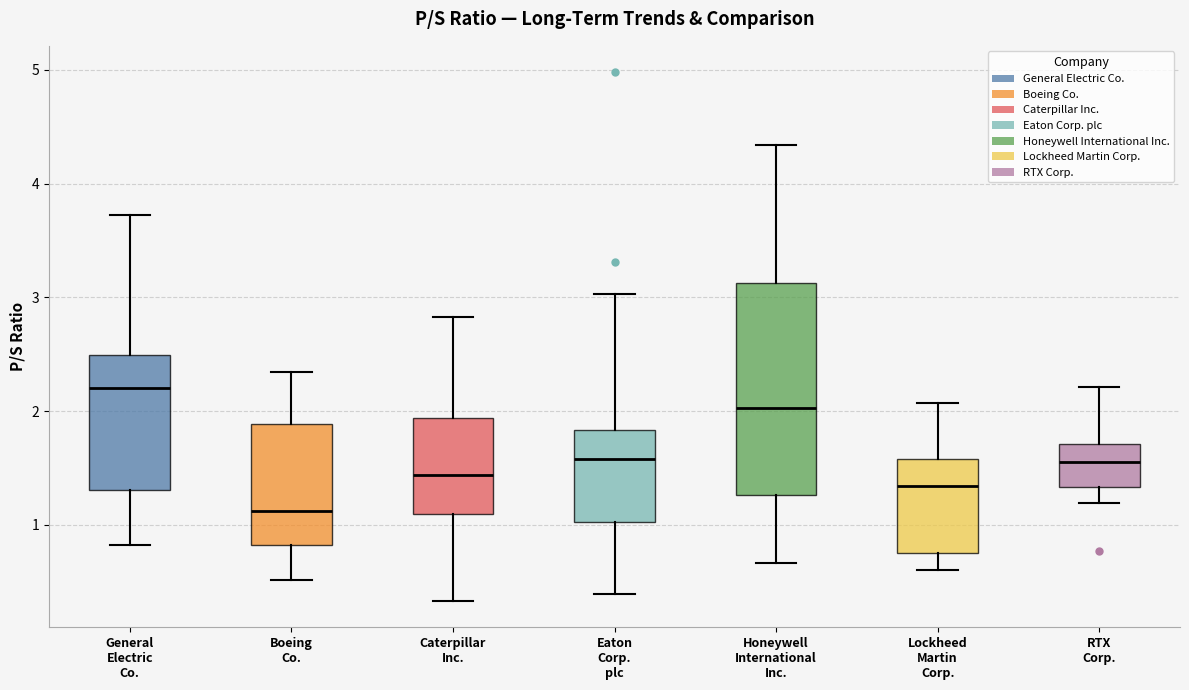

Reading left to right, read every box against the y-axis: the position of its median line, the range the box covers, and the ends of its whiskers. The values are not printed on the chart, so give them approximately, as read against the axis.

General Electric Co.: median 2.2, box 1.3 to 2.5, whiskers 0.8 to 3.7
Boeing Co.: median 1.1, box 0.8 to 1.9, whiskers 0.5 to 2.3
Caterpillar Inc.: median 1.4, box 1.1 to 1.9, whiskers 0.3 to 2.8
Eaton Corp. plc: median 1.6, box 1.0 to 1.8, whiskers 0.4 to 3.0
Honeywell International Inc.: median 2.0, box 1.3 to 3.1, whiskers 0.7 to 4.3
Lockheed Martin Corp.: median 1.3, box 0.8 to 1.6, whiskers 0.6 to 2.1
RTX Corp.: median 1.6, box 1.3 to 1.7, whiskers 1.2 to 2.2